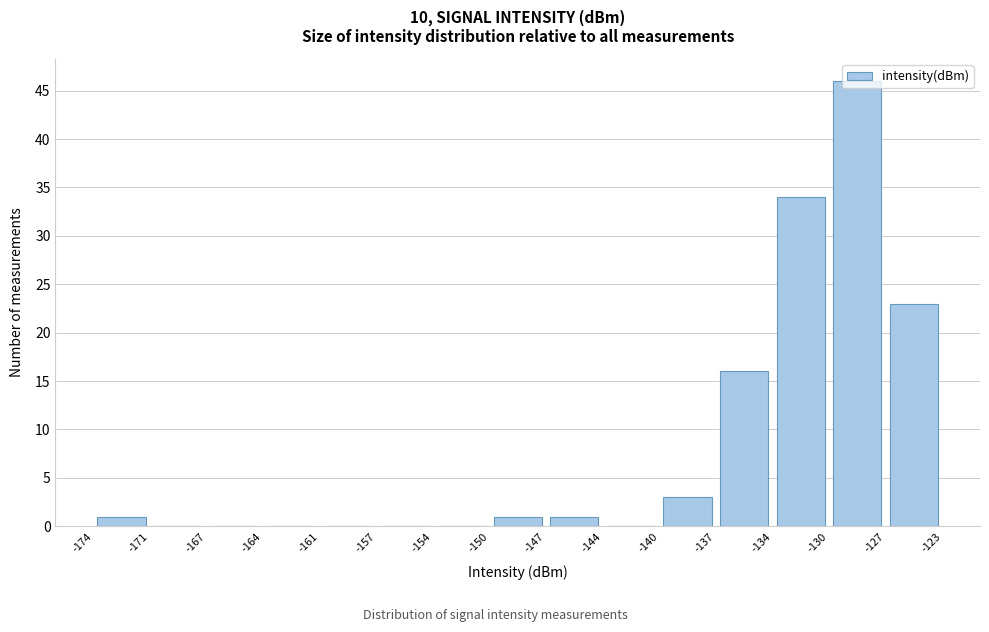

Reading left to right, list every bar in this chart as the range it spans on the x-axis followed by its height. The values are not printed on the chart, so give them approximately, as read against the axis.

-174 to -171: 1
-171 to -167: 0
-167 to -164: 0
-164 to -161: 0
-161 to -157: 0
-157 to -154: 0
-154 to -150: 0
-150 to -147: 1
-147 to -144: 1
-144 to -140: 0
-140 to -137: 3
-137 to -134: 16
-134 to -130: 34
-130 to -127: 46
-127 to -123: 23